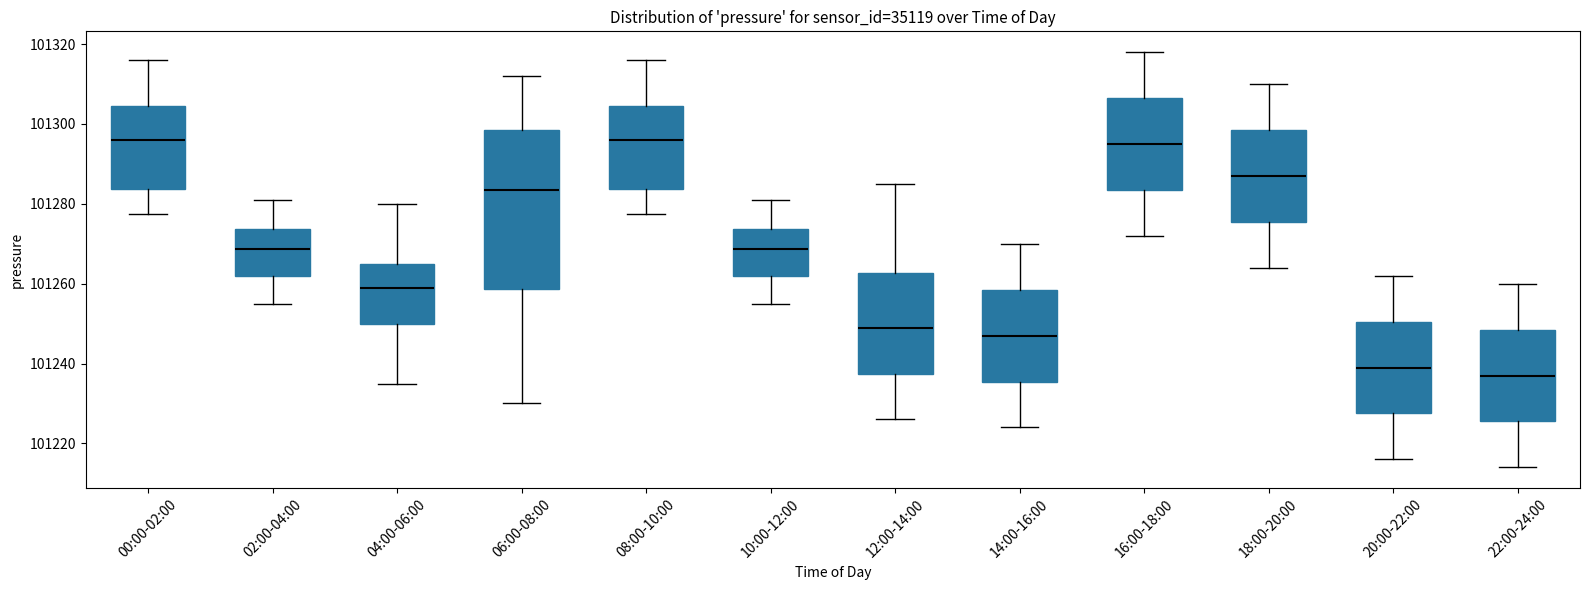

Which box is the tallest, from its lower edge to its upper edge?

06:00-08:00